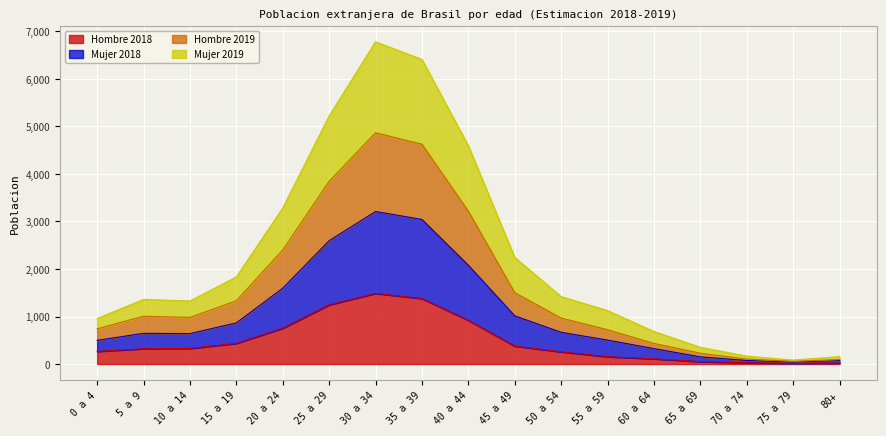

What are all the series names shown in the legend?

Hombre 2018, Mujer 2018, Hombre 2019, Mujer 2019